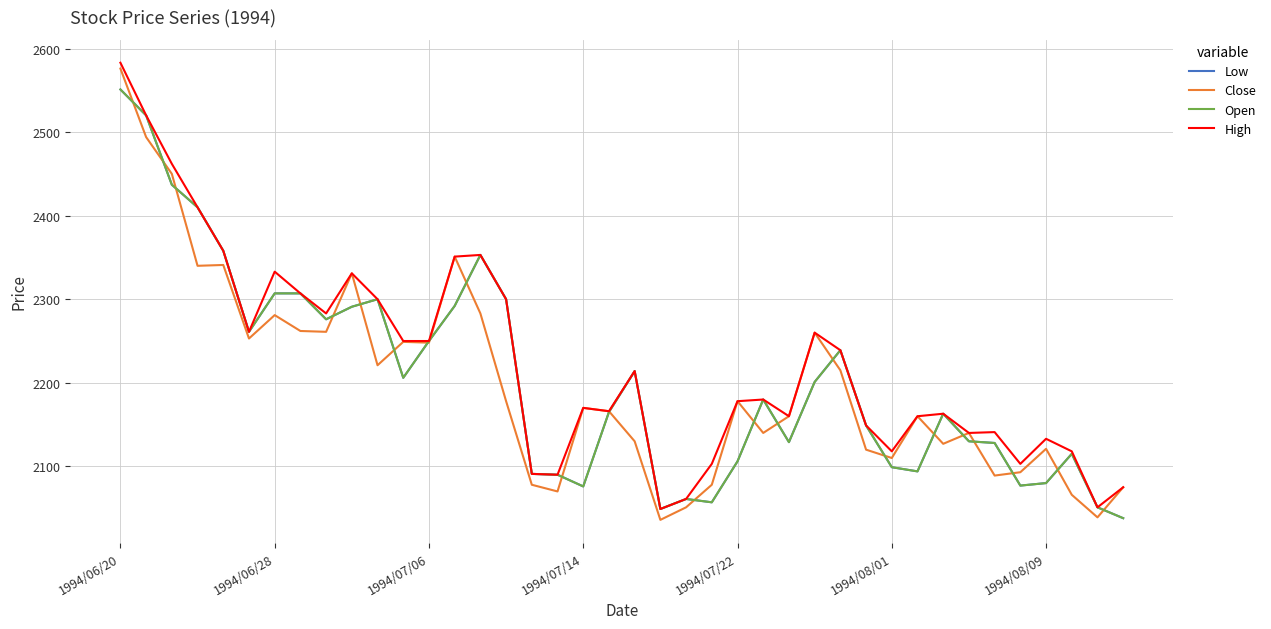

Does the chart have visible grid lines?

Yes